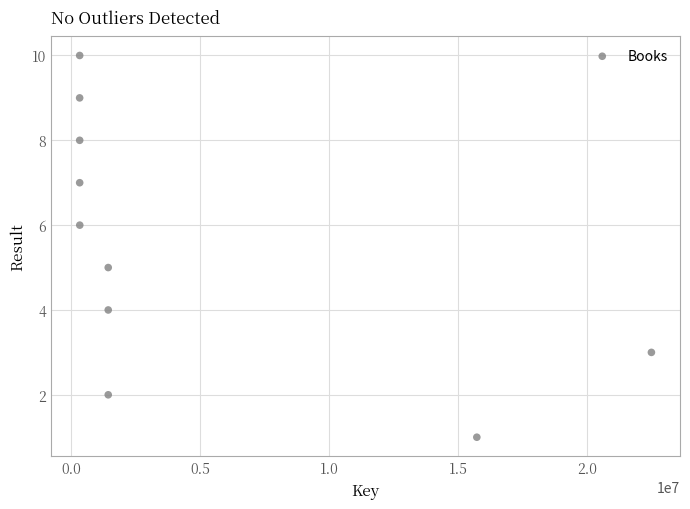

What is the average Y value?

6